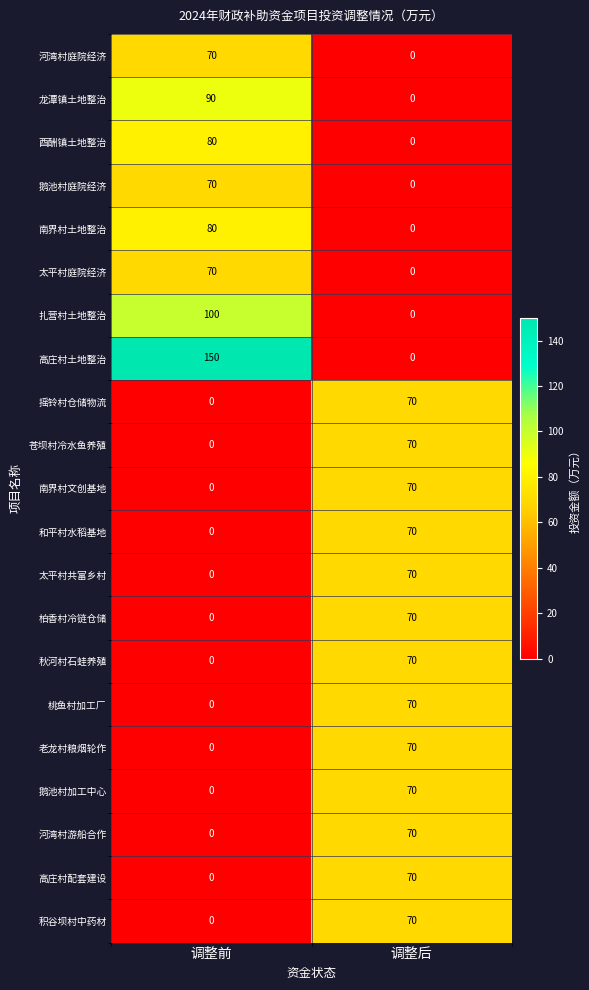

Between 调整前 and 调整后, which series saw the biggest shift?

高庄村土地整治